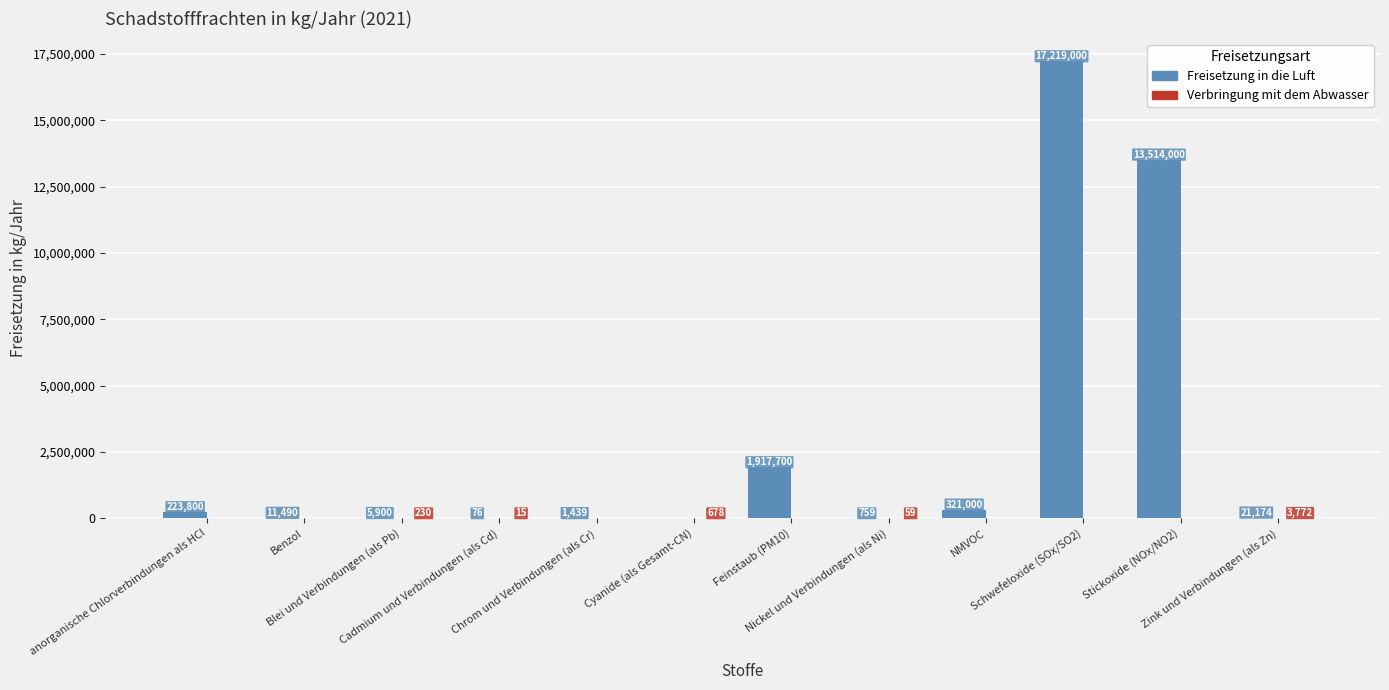

What is the total value across all series at NMVOC?

321000